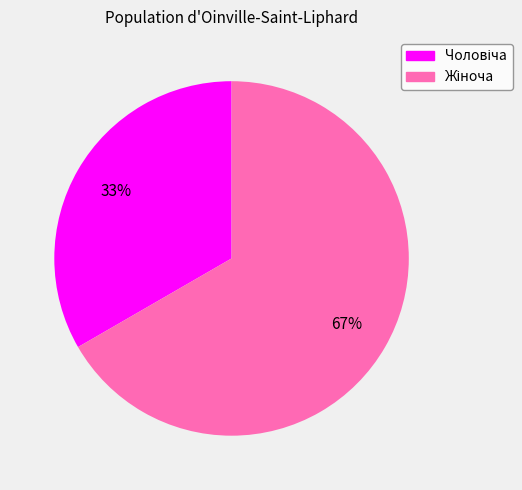

Does any single category account for the majority?

Yes